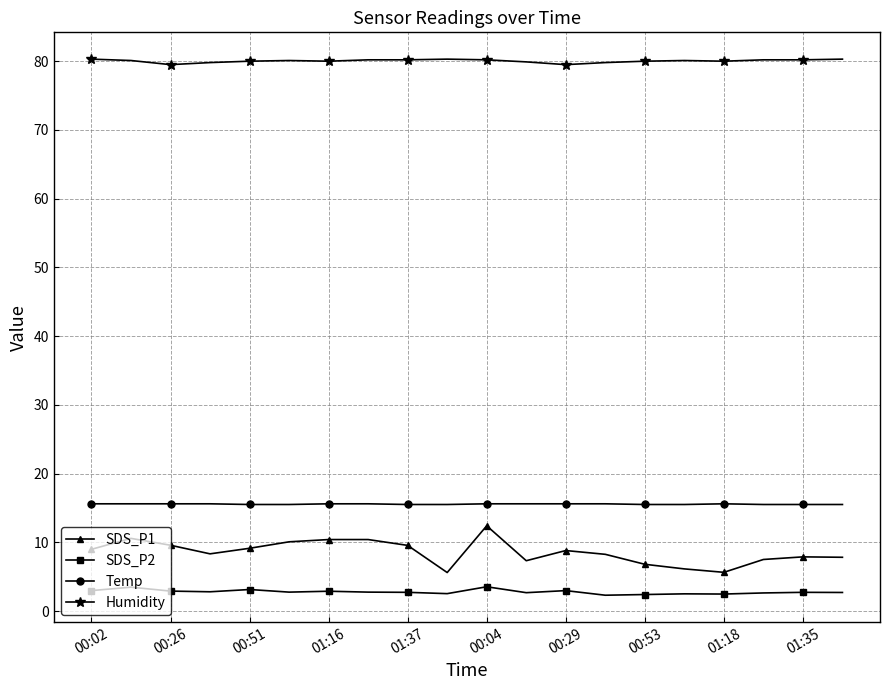

Rank the series by their maximum value, from lowest to highest.

SDS_P2, SDS_P1, Temp, Humidity